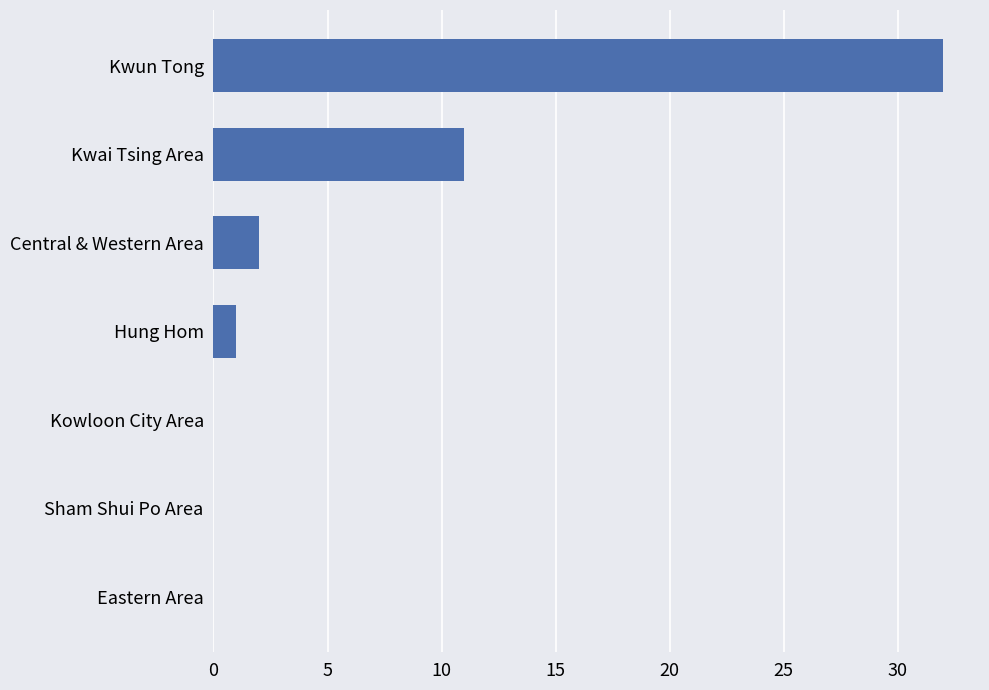

What is the sum of all values?

46